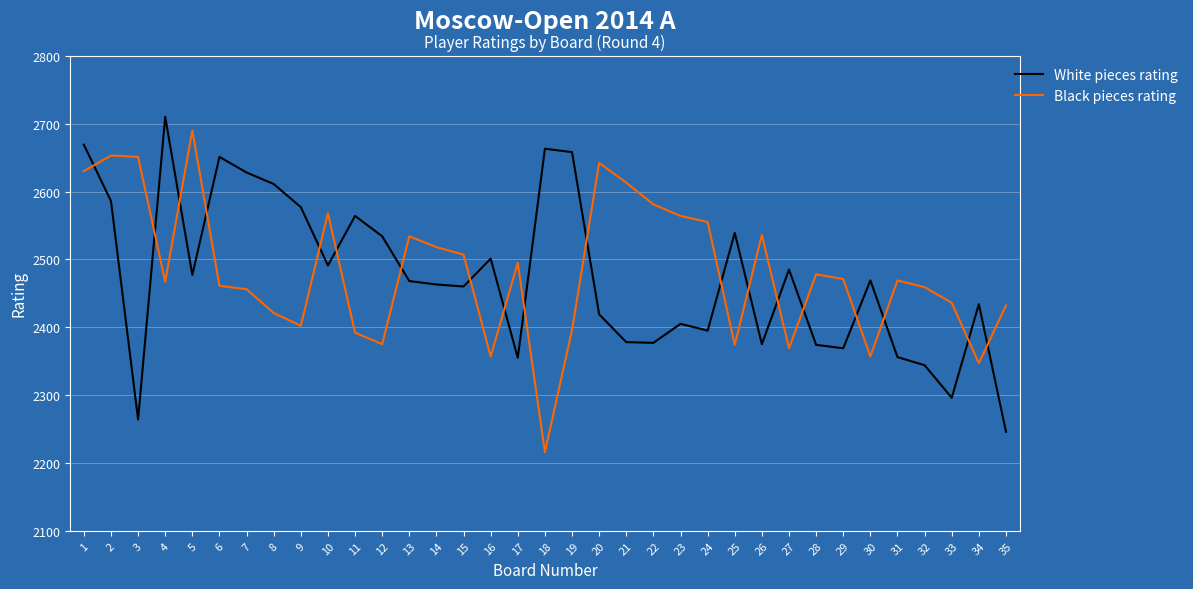

How many times do White pieces rating and Black pieces rating cross each other?

19